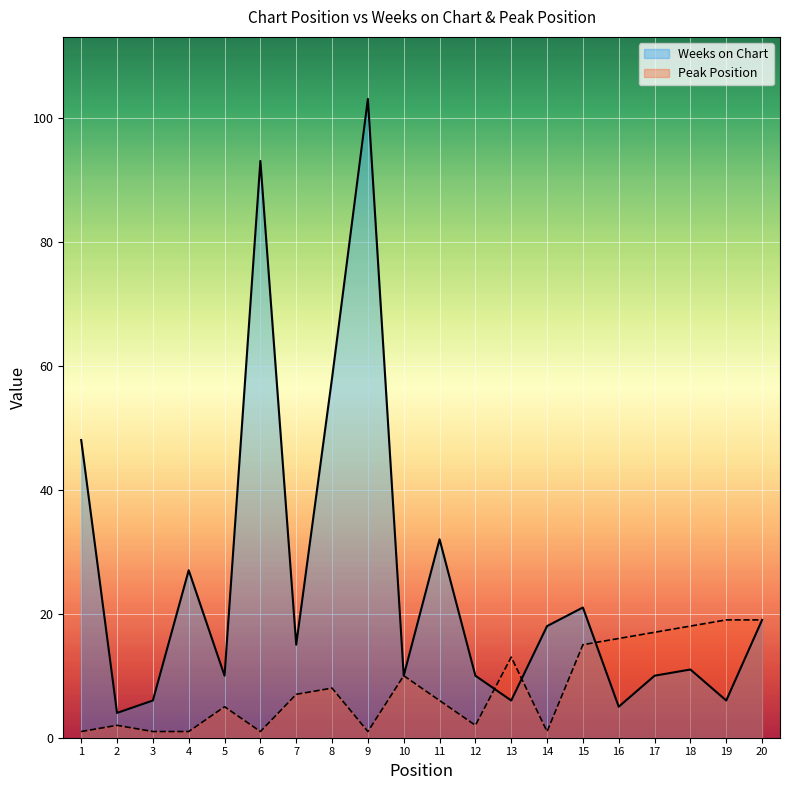

Is the value of Peak Position at 7 greater than the value of Weeks on Chart at 7?

No